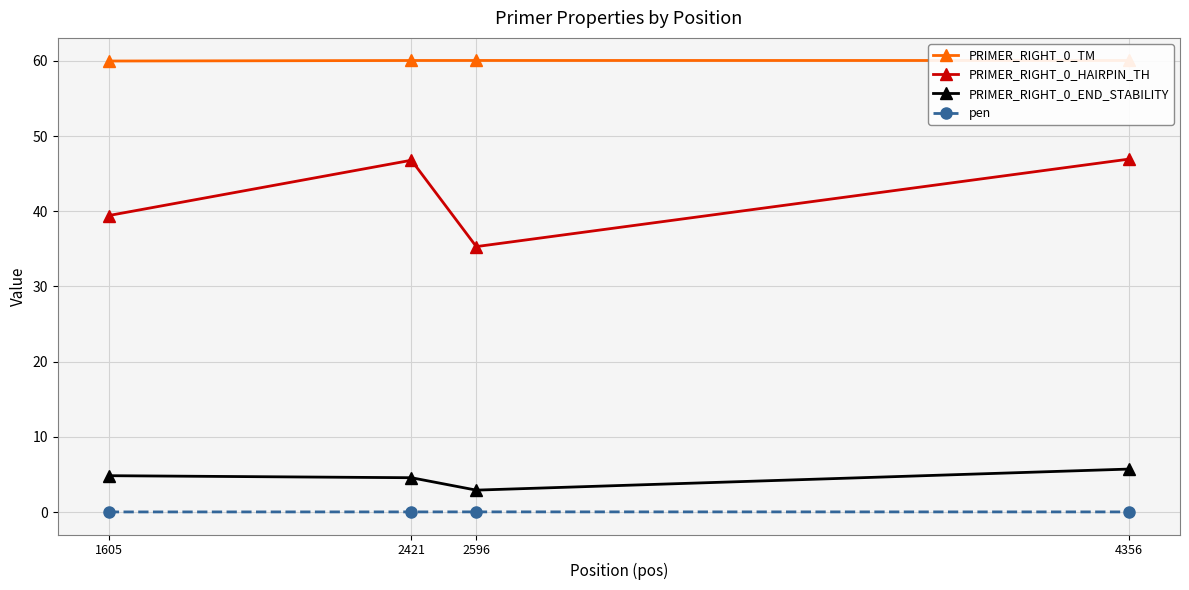

What is the spread (max minus min) of values at 2421?

60.0